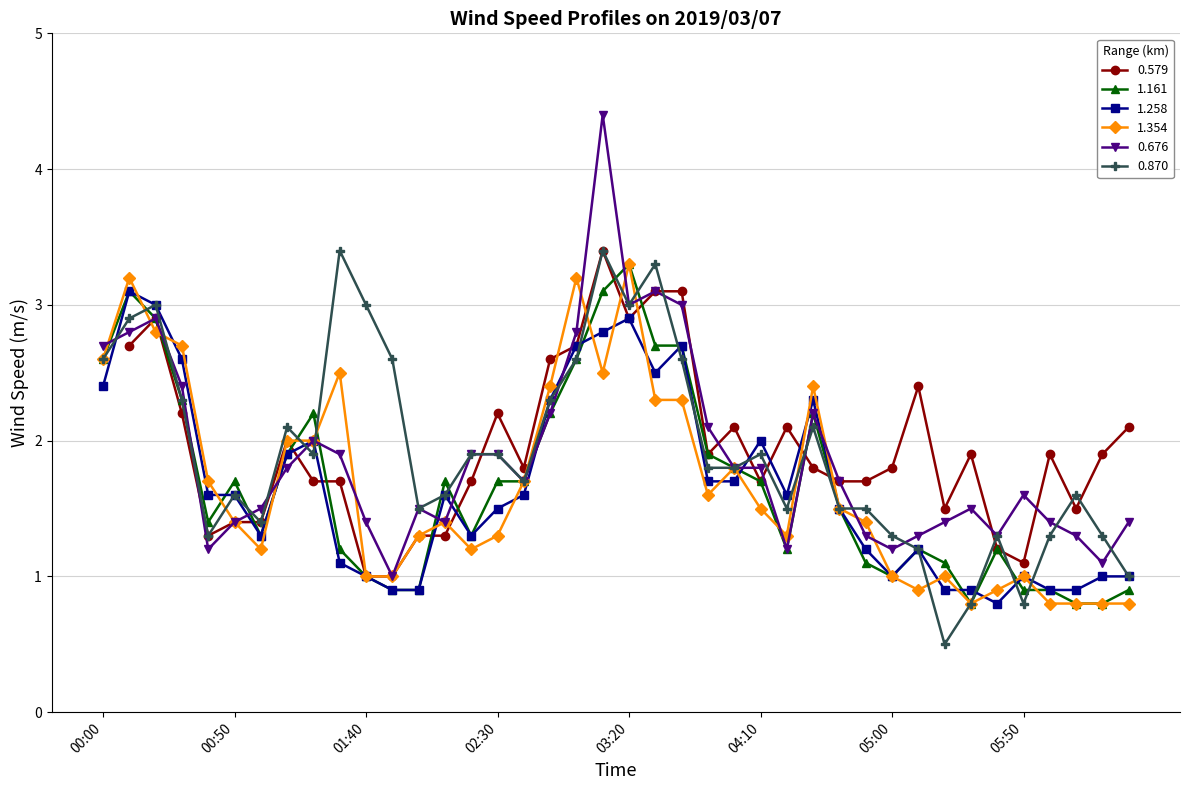

At which category does the chart reach its peak across all series?

03:10